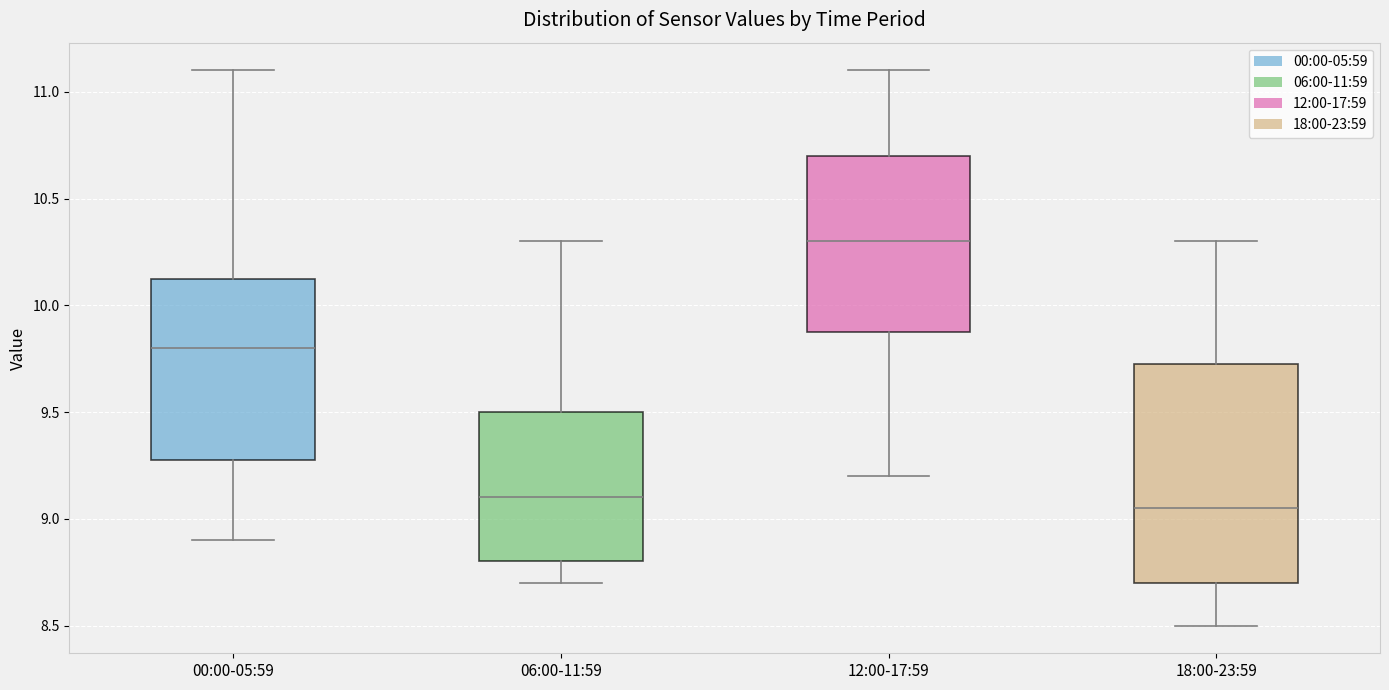

Which box is the tallest, from its lower edge to its upper edge?

18:00-23:59